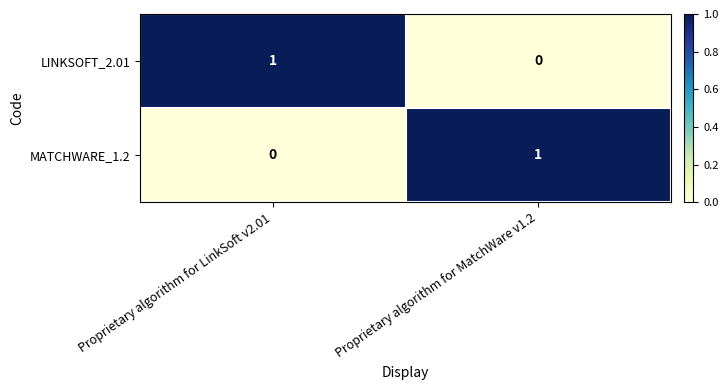

Rank the series at Proprietary algorithm for MatchWare v1.2 from highest to lowest value.

MATCHWARE_1.2, LINKSOFT_2.01